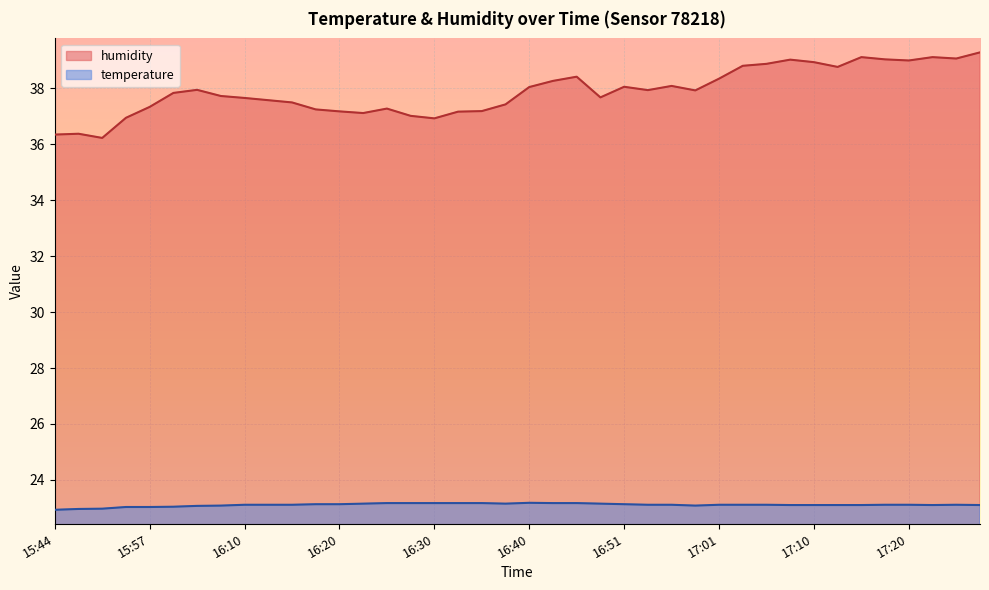

In humidity, how many points are lower than both neighbors (excluding endpoints)?

9